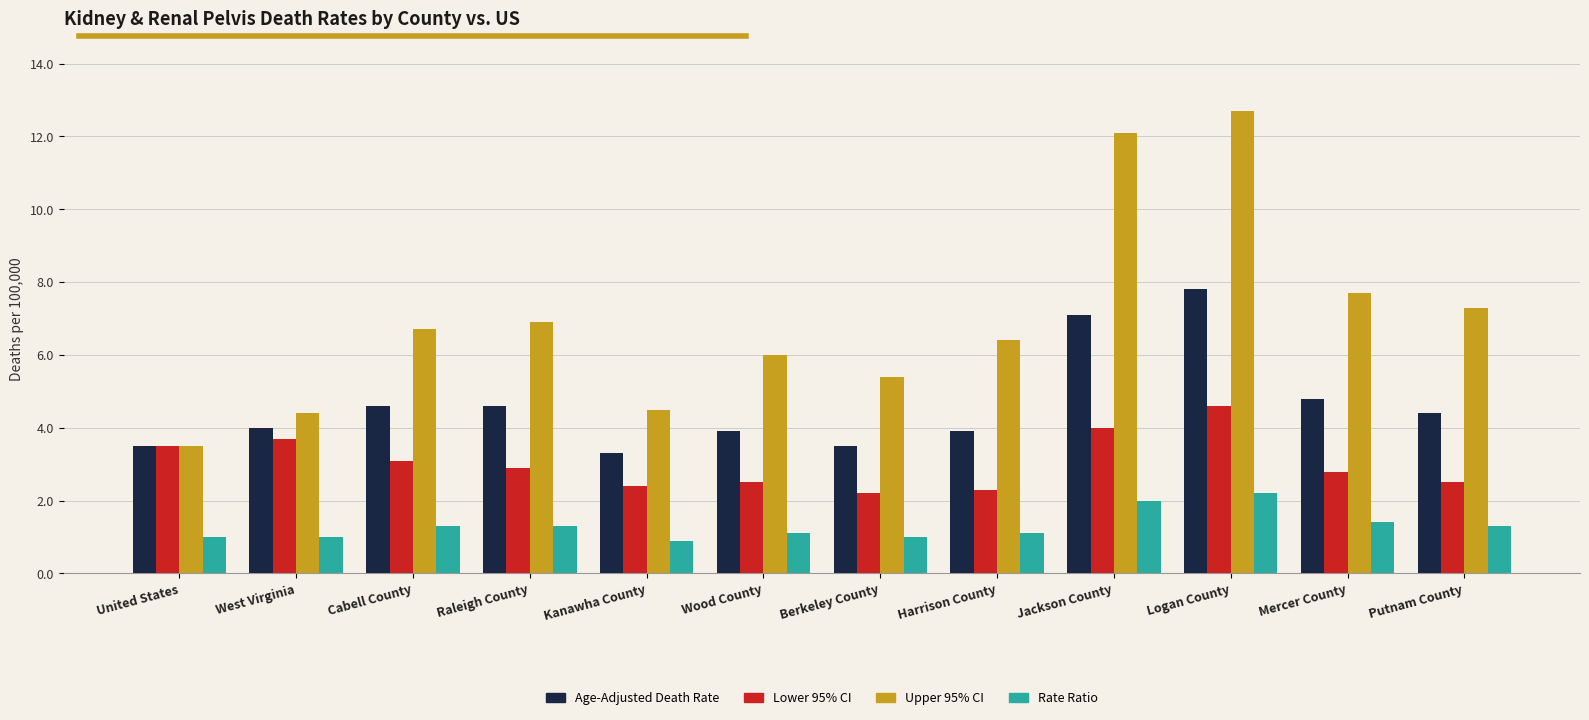

What is the label of the 5th bar from the left?

Kanawha County